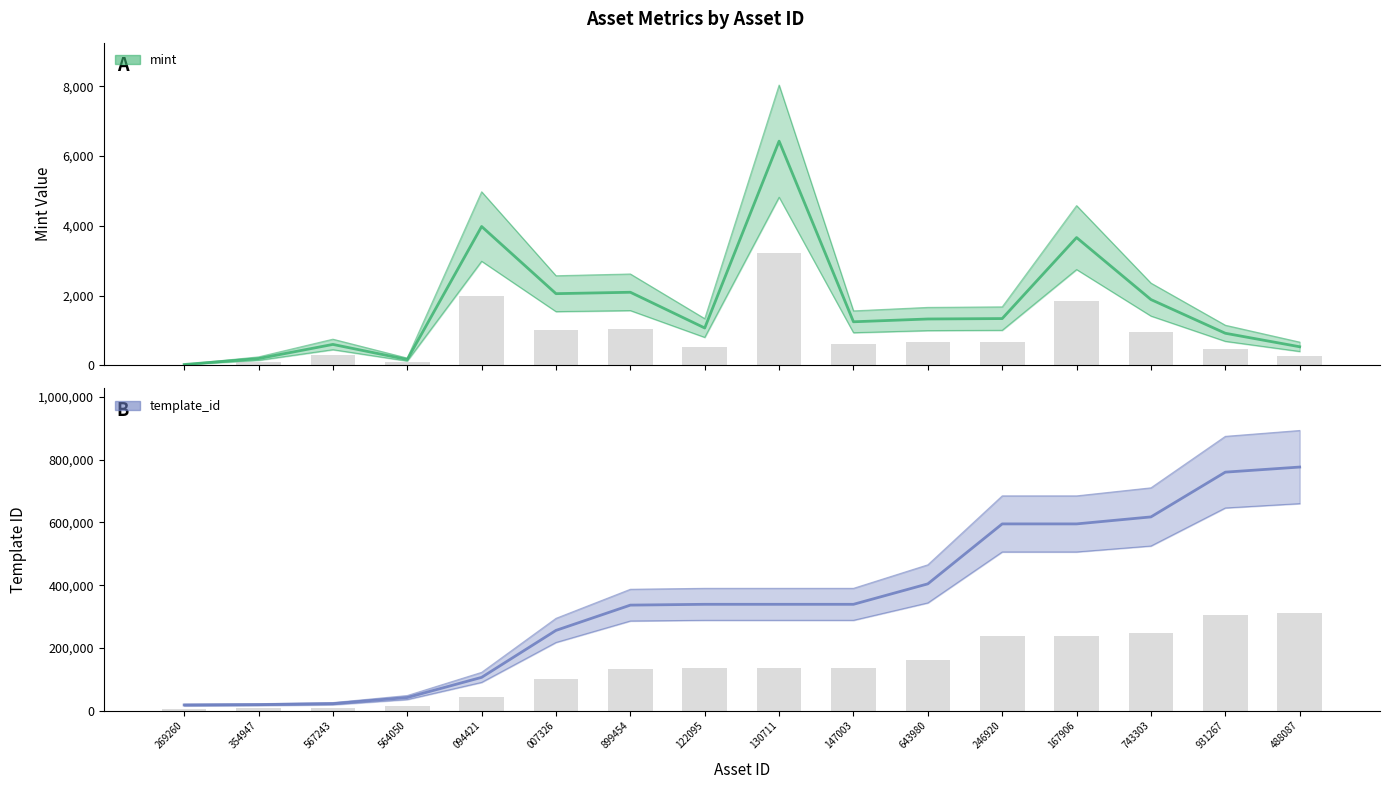

How many data points in template_id are above 135691?

9